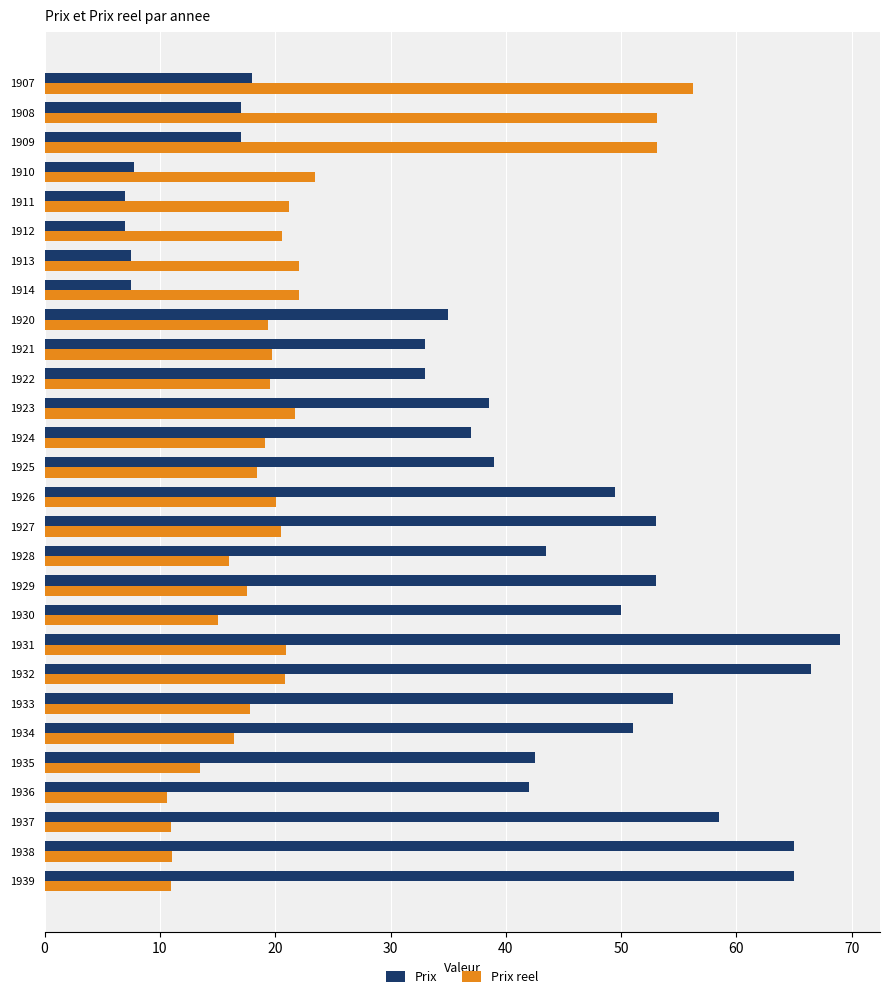

What is the approximate value of Prix at 1930?

50.0